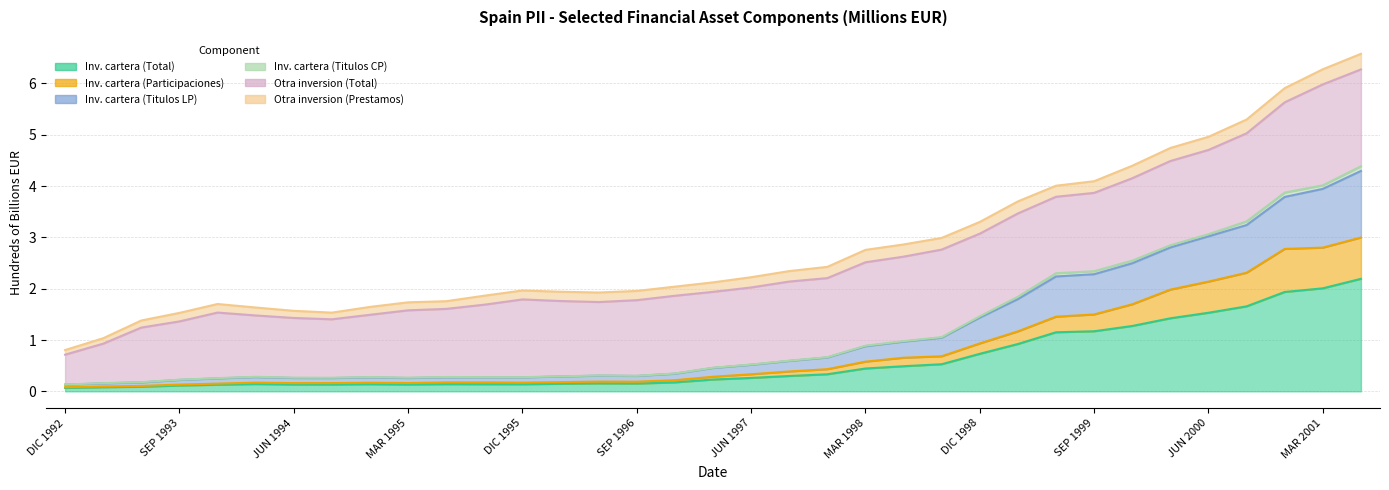

What is the label of the 2nd point from the right?

MAR 2001